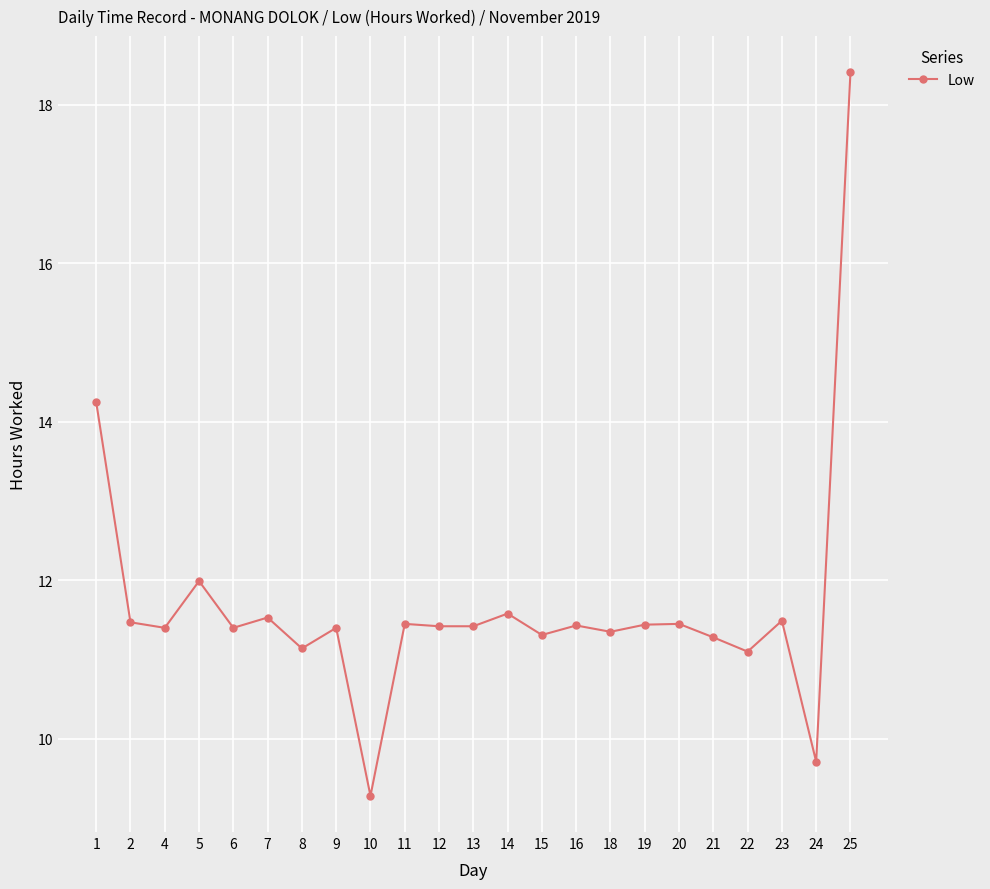

The chart shows a value of 6.4 at 4. True or false?

False